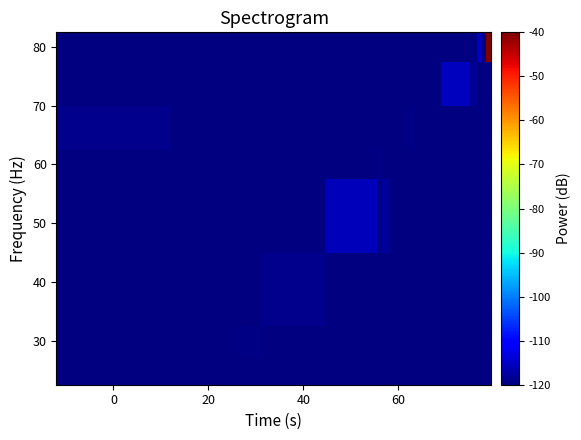

What is the minimum value shown in the chart?

-120.0